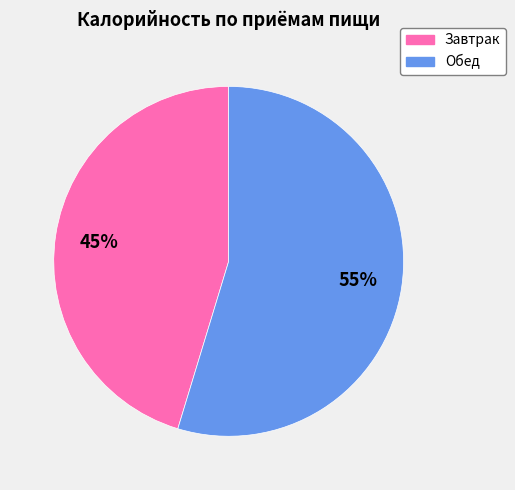

How many slices are in this pie chart?

2